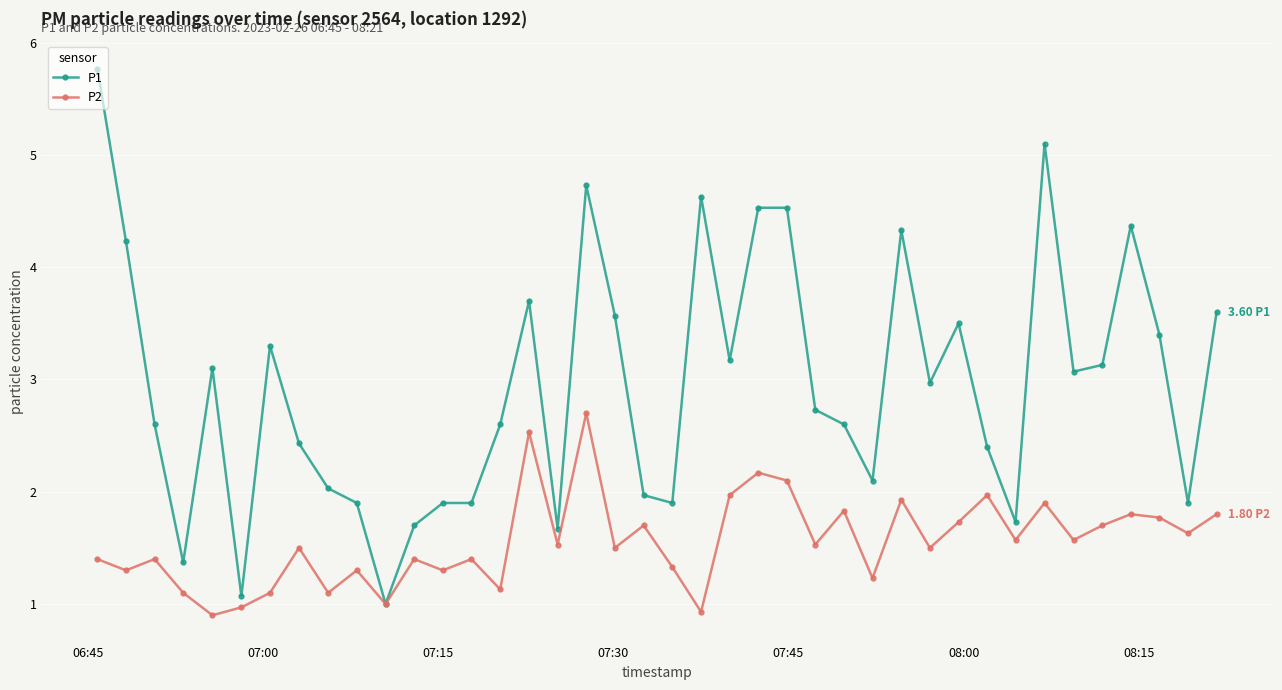

True or false: P1 has more than 1 interior local peaks.

True